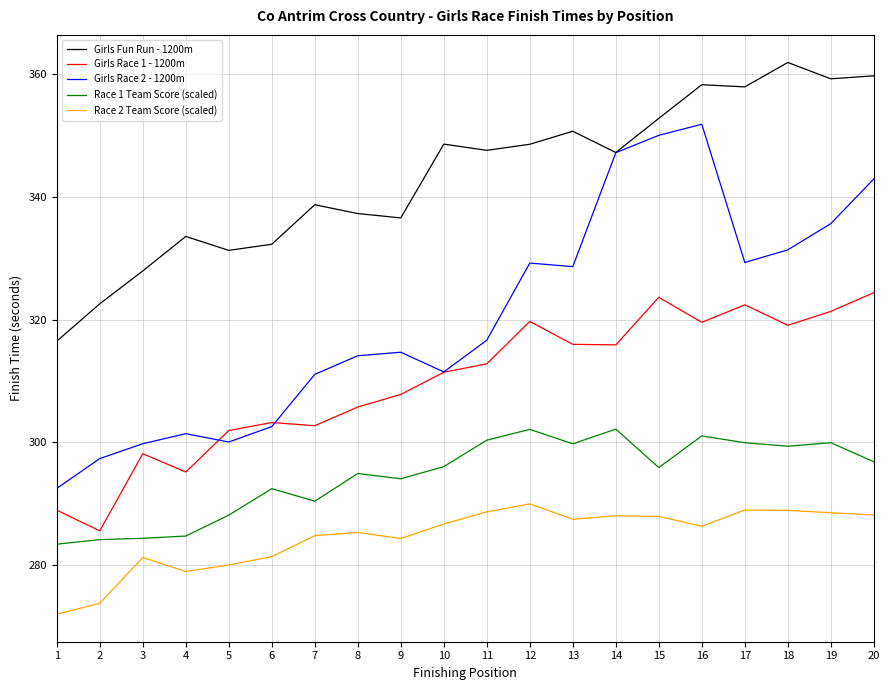

True or false: Race 1 Team Score (scaled) and Girls Fun Run - 1200m cross at least once.

False